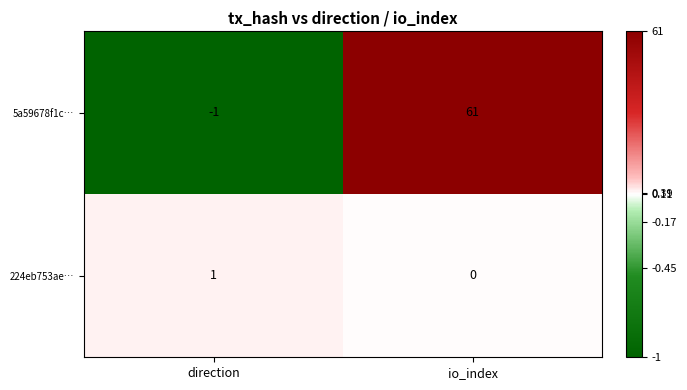

Between direction and io_index, which series saw the biggest shift?

5a59678f1c…